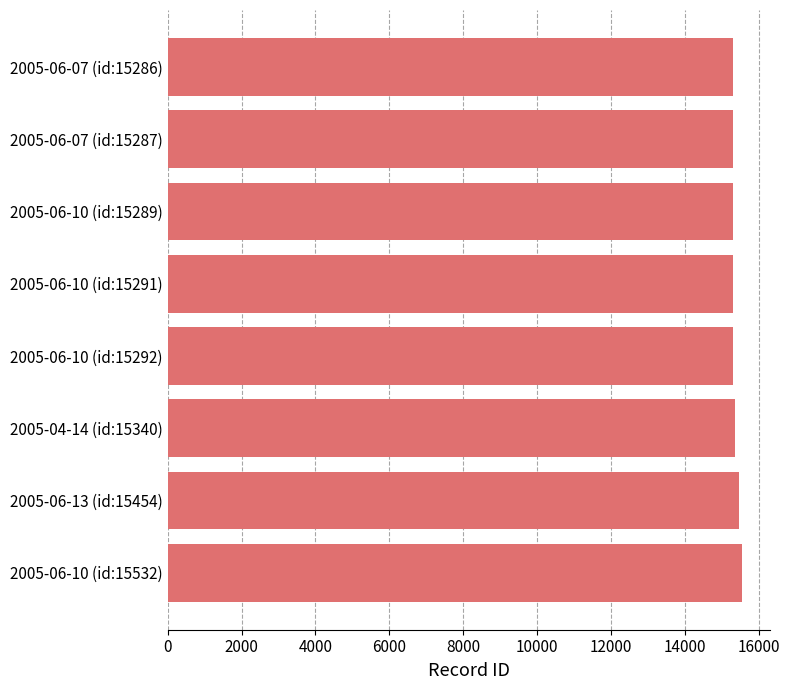

Approximately how many times larger is the value at 2005-06-10 (id:15291) compared to 2005-06-07 (id:15286)?

1.0